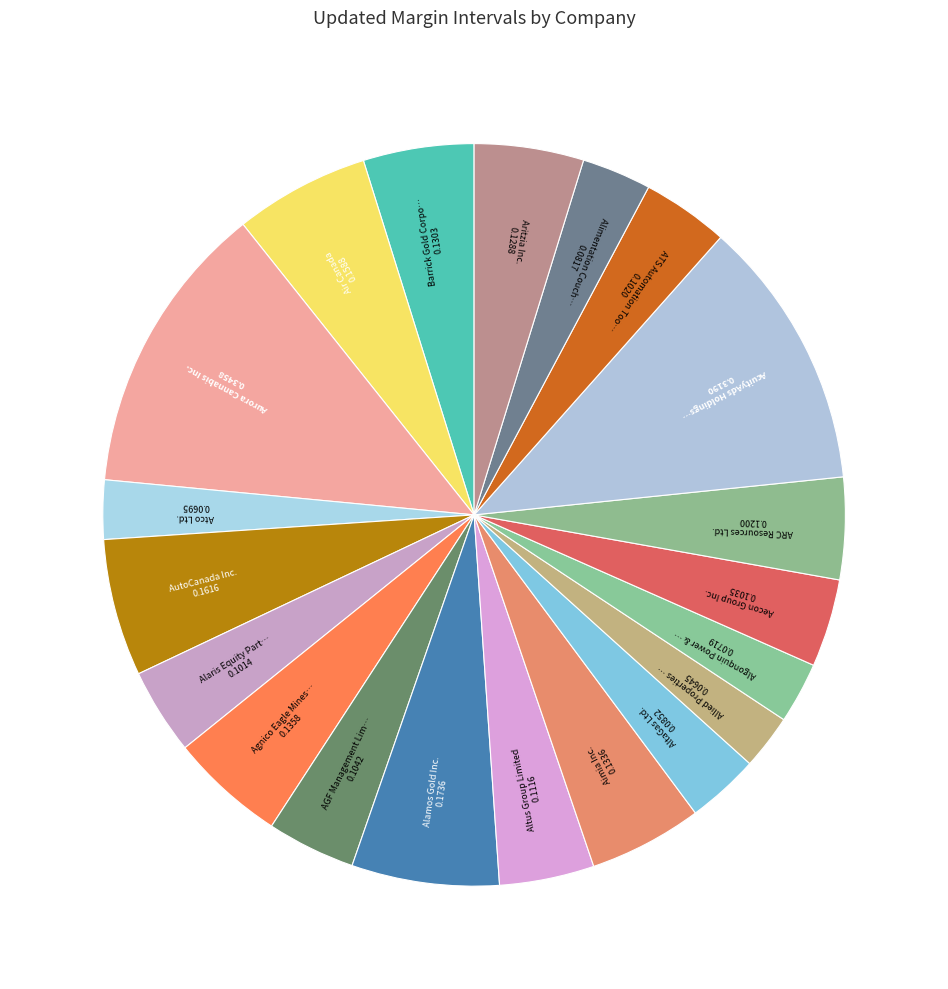

To the nearest percent, what is the average slice percentage?

5%